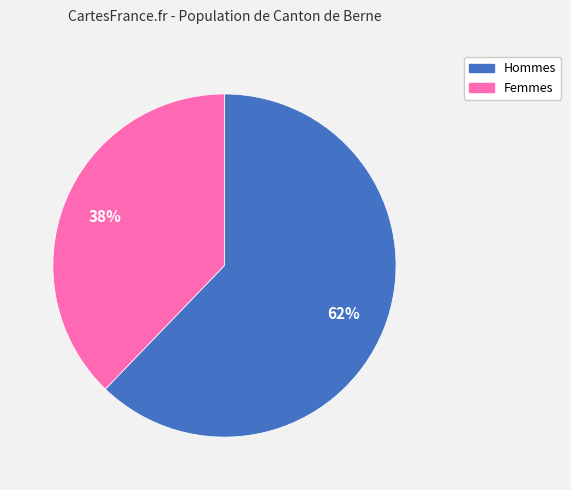

To the nearest percent, what is the average slice percentage?

50%